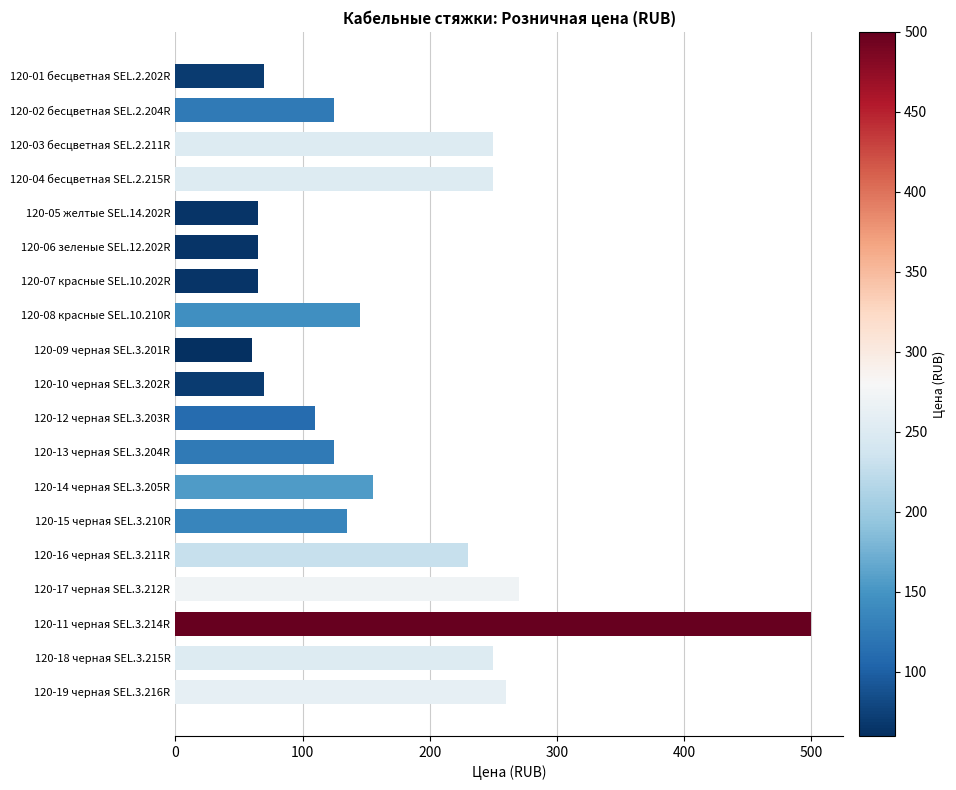

What is the value of the 13th bar from the top?

155